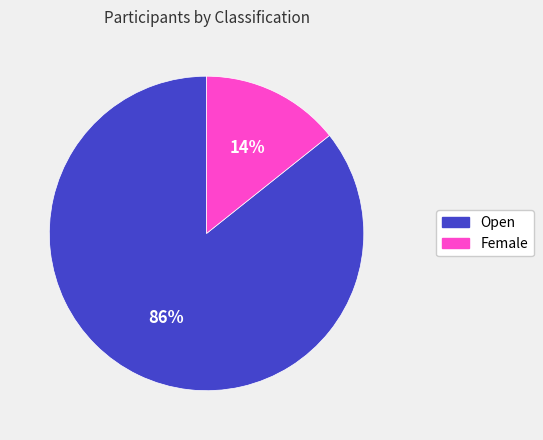

Rank the categories by value from highest to lowest.

Open, Female